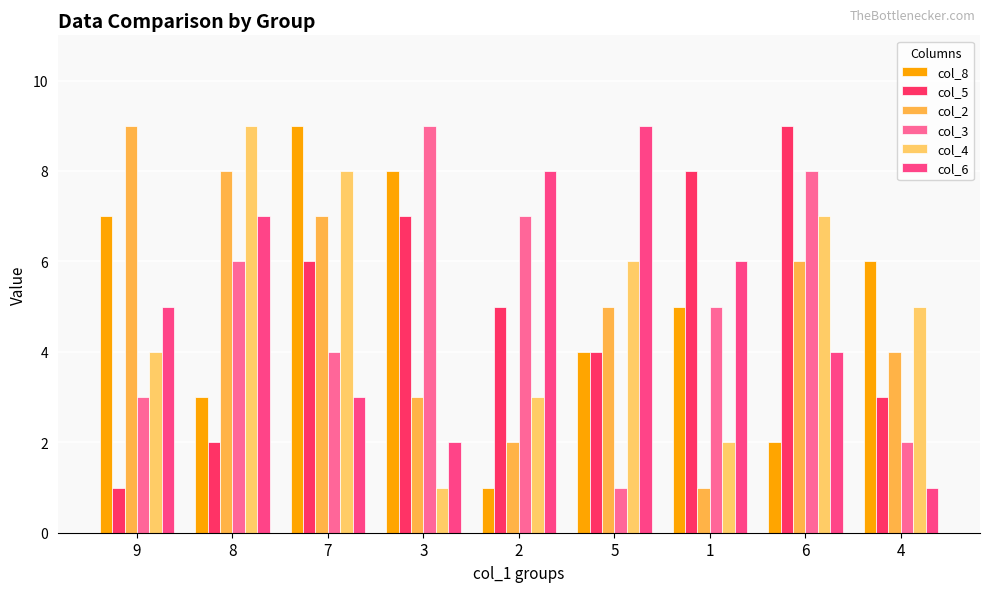

The value of col_6 at 1 is 6. True or false?

True